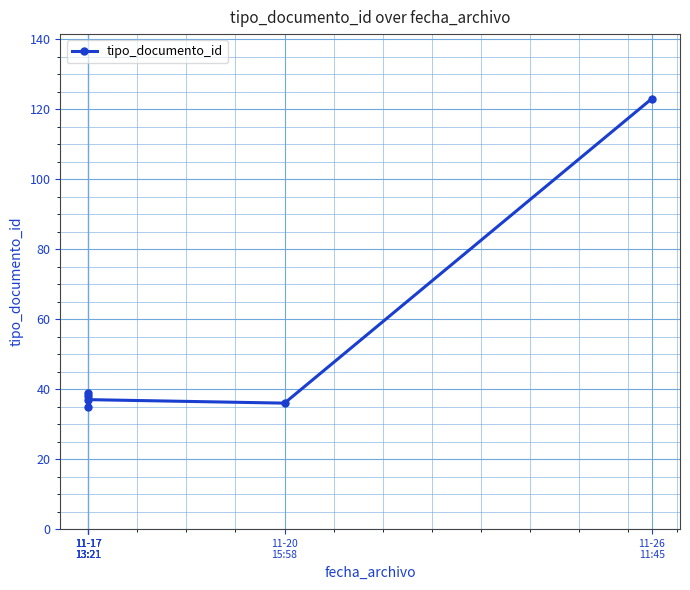

Rank the categories by value from lowest to highest.

11-17
13:21, 11-20
15:58, 11-17
13:21, 11-17
13:21, 11-17
13:21, 11-26
11:45